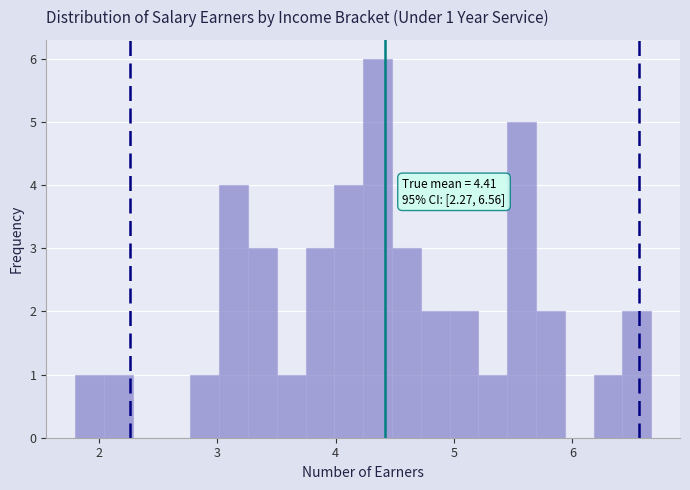

Around what value on the x-axis is the tallest bar? Give the approximate position of its centre, as read against the axis.

4.4